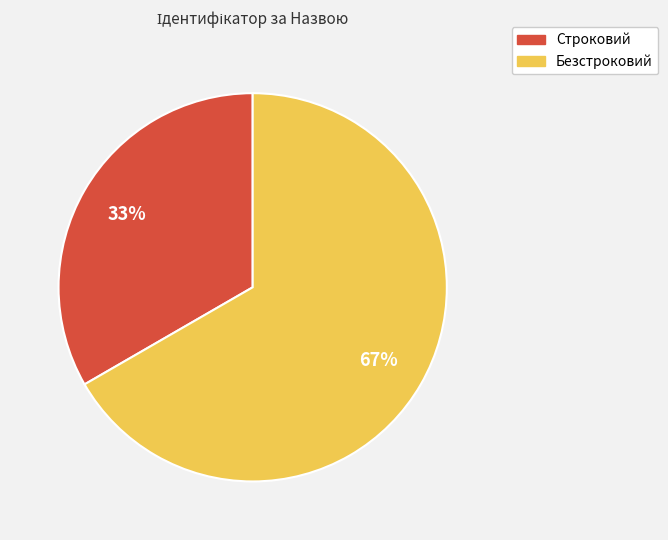

Which slice is the largest?

Безстроковий